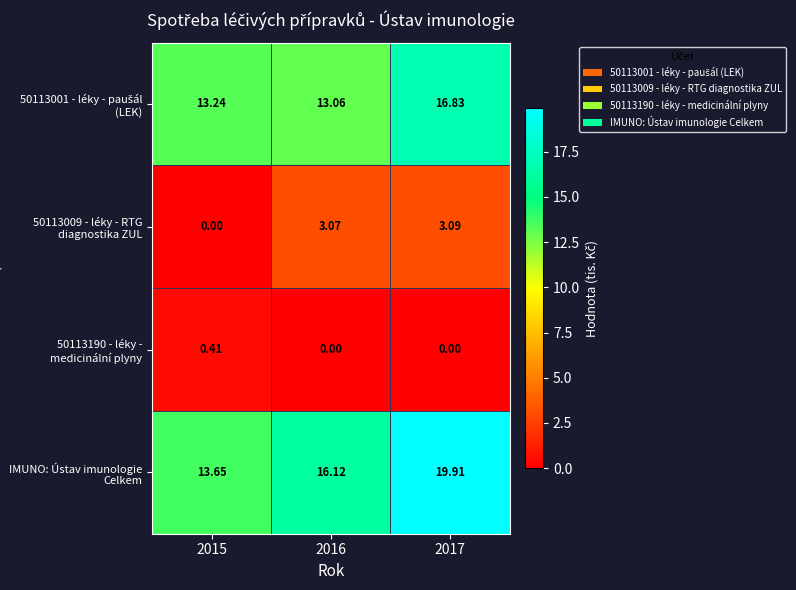

Count the number of categories in the chart.

3